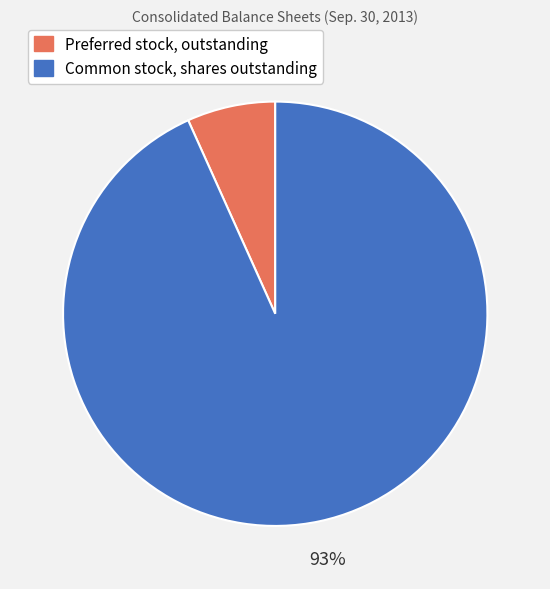

Approximately how many times larger is the value at Preferred stock, outstanding compared to Common stock, shares outstanding?

0.1